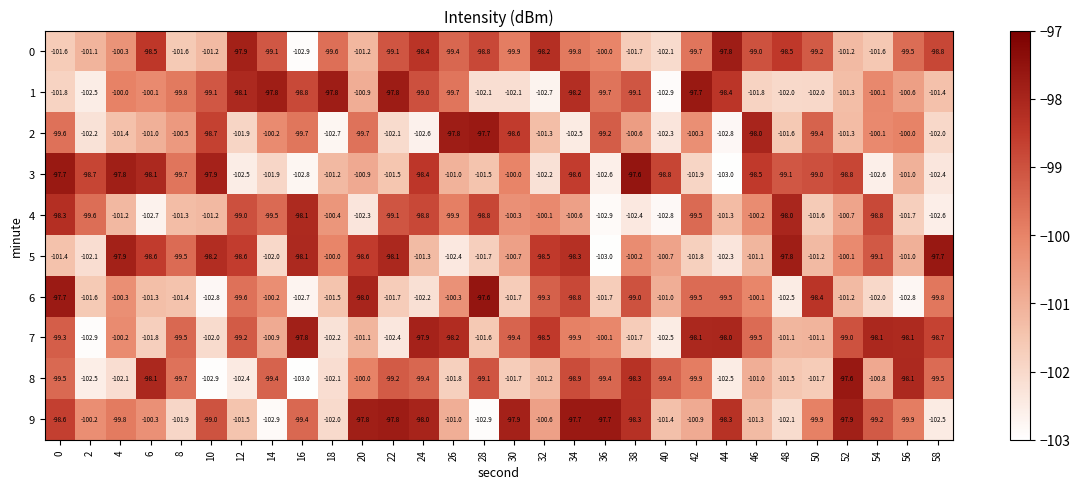

What is the spread (max minus min) of values at 18?

4.9